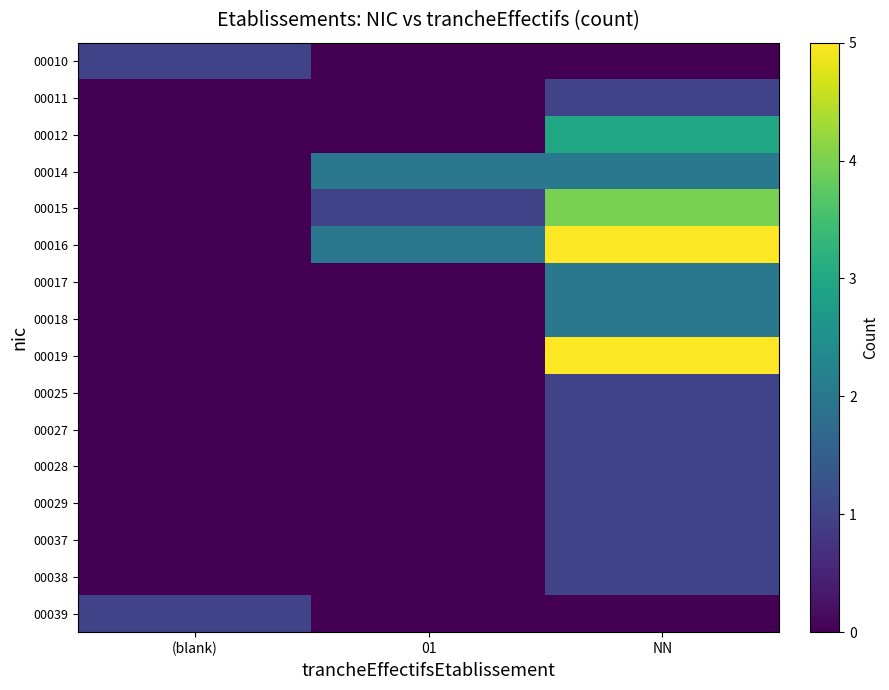

What is the difference between the highest and lowest values at NN?

5